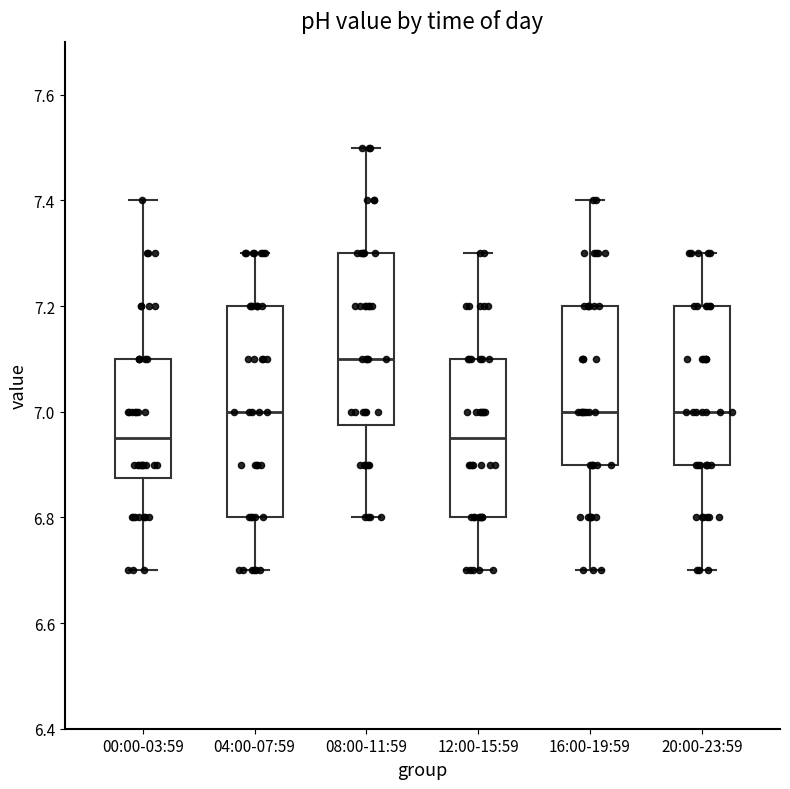

Reading left to right, read every box against the y-axis: the position of its median line, the range the box covers, and the ends of its whiskers. The values are not printed on the chart, so give them approximately, as read against the axis.

00:00-03:59: median 6.96, box 6.88 to 7.10, whiskers 6.70 to 7.40
04:00-07:59: median 7.00, box 6.80 to 7.20, whiskers 6.70 to 7.30
08:00-11:59: median 7.10, box 6.98 to 7.30, whiskers 6.80 to 7.50
12:00-15:59: median 6.96, box 6.80 to 7.10, whiskers 6.70 to 7.30
16:00-19:59: median 7.00, box 6.90 to 7.20, whiskers 6.70 to 7.40
20:00-23:59: median 7.00, box 6.90 to 7.20, whiskers 6.70 to 7.30